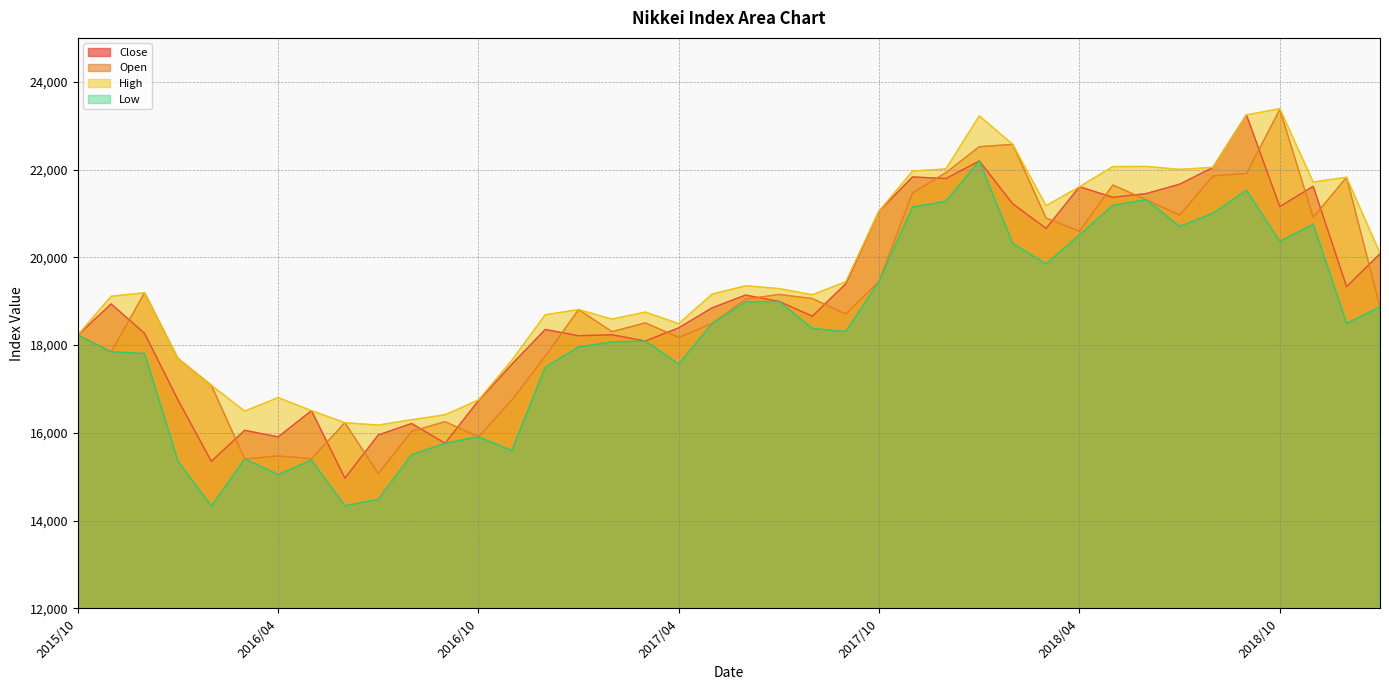

How many interior local valleys does the Open series have?

11